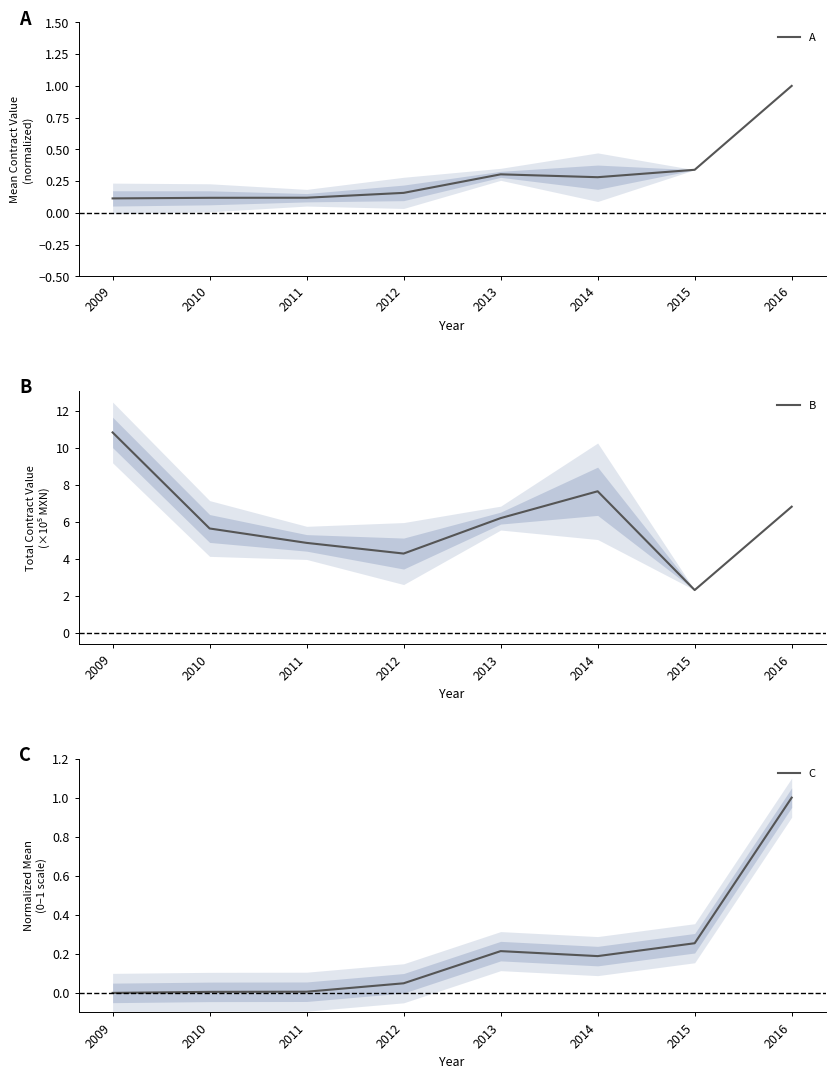

Is the value of B at 2010 greater than the value of A at 2009?

Yes